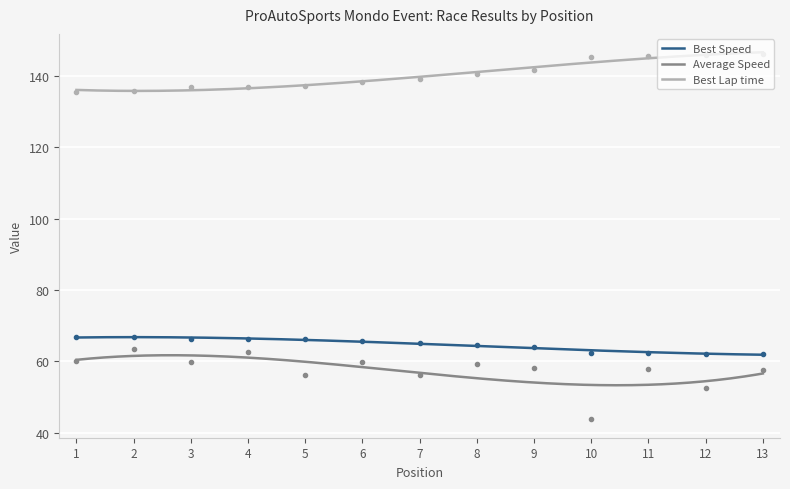

What is the difference between the second highest and minimum values in the Best Lap time series?

10.8